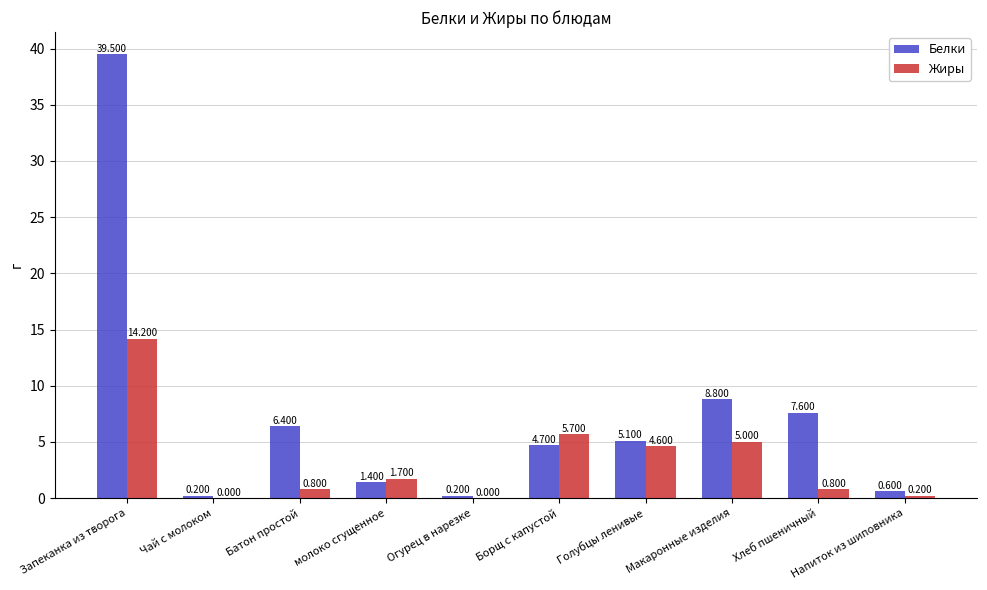

Which series has the largest total across all categories?

Белки